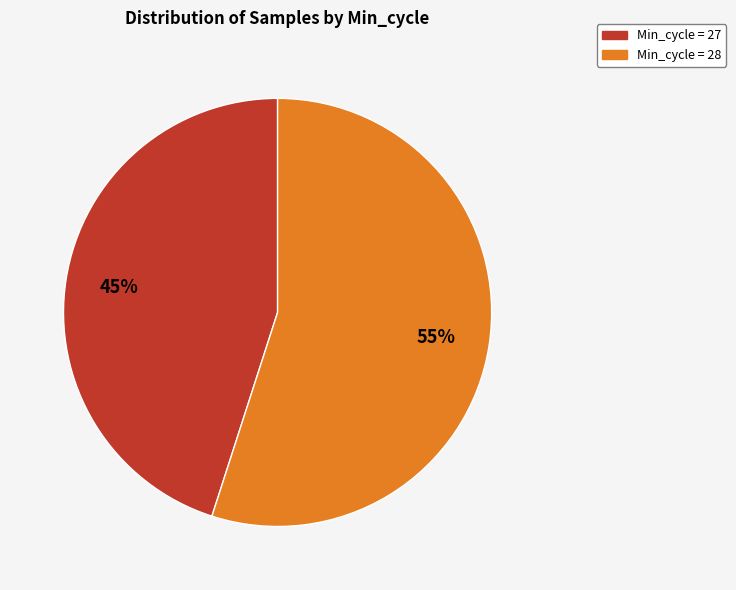

Is there any slice that represents more than half of the pie?

Yes